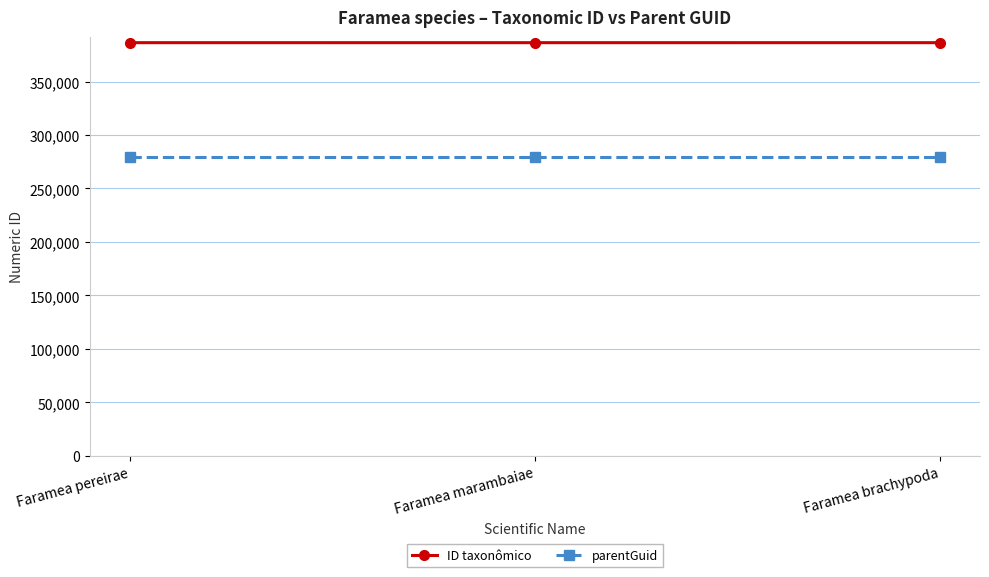

What is the spread (max minus min) of values at Faramea pereirae?

107290